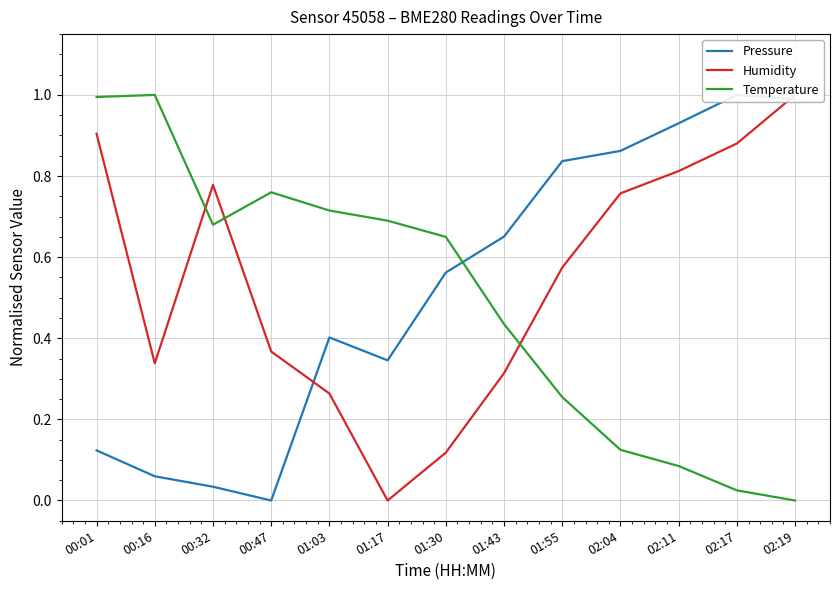

Which series ends up on top after the final intersection of Temperature and Pressure?

Pressure